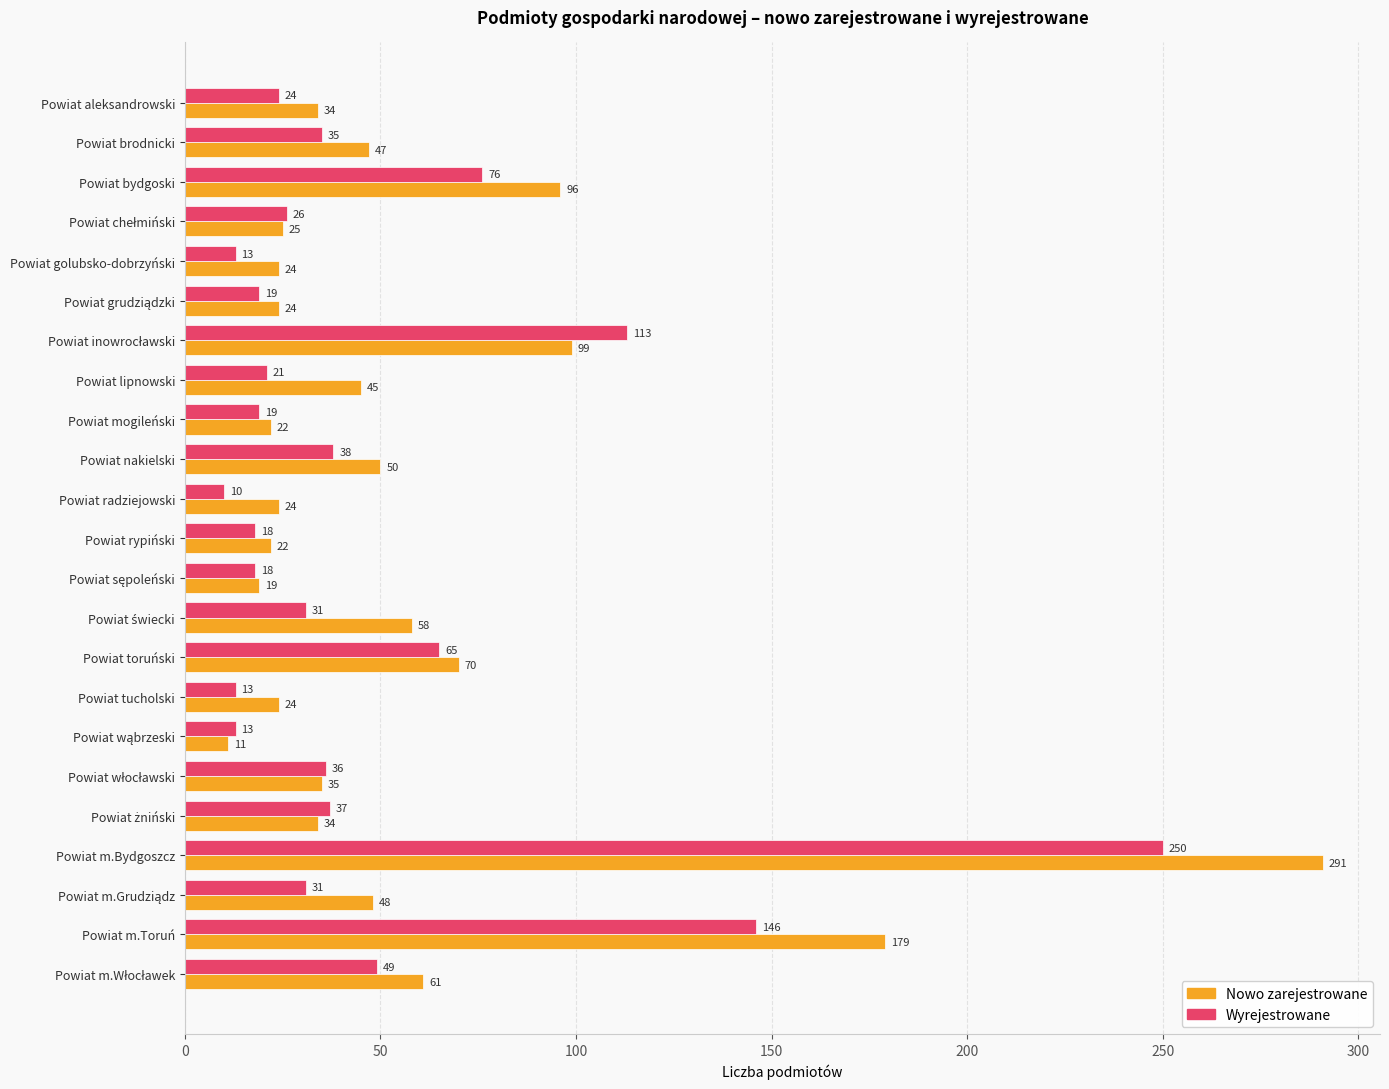

What is the average value of the Wyrejestrowane series?

48